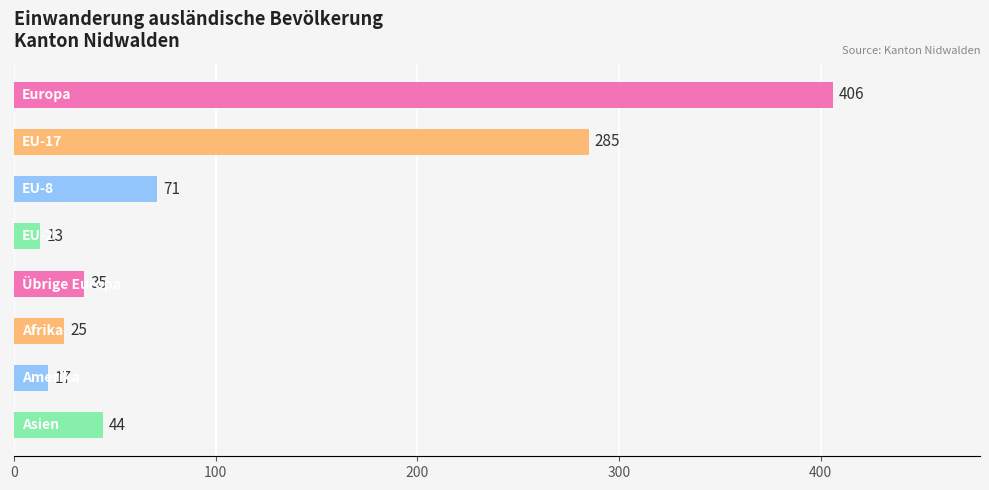

What is the value of the 8th bar from the top?

44